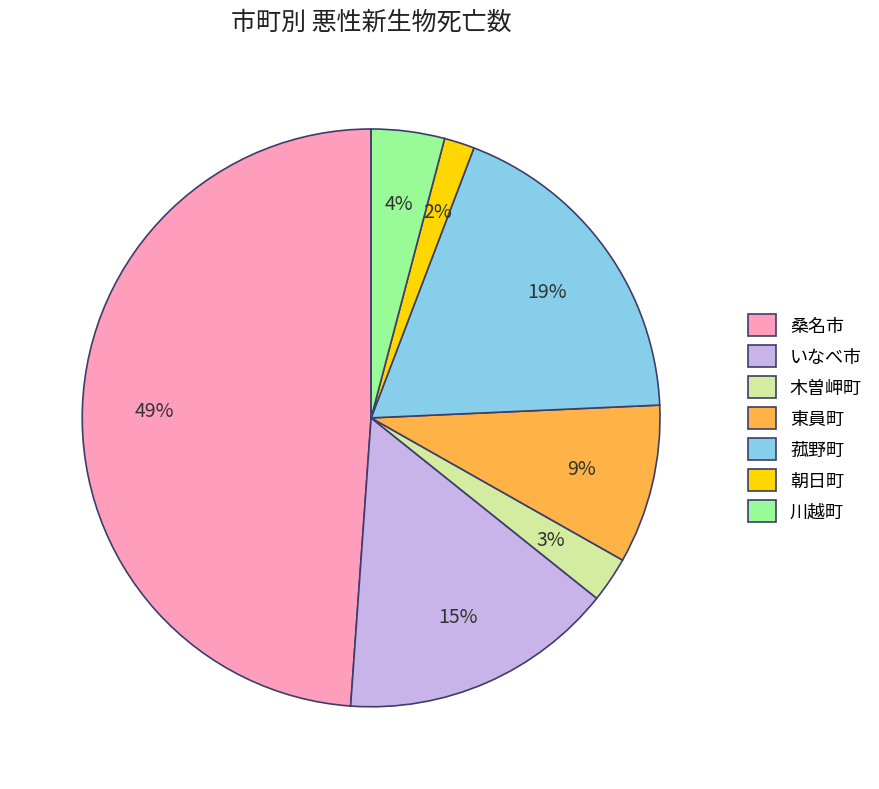

How many segments does this pie chart have?

7